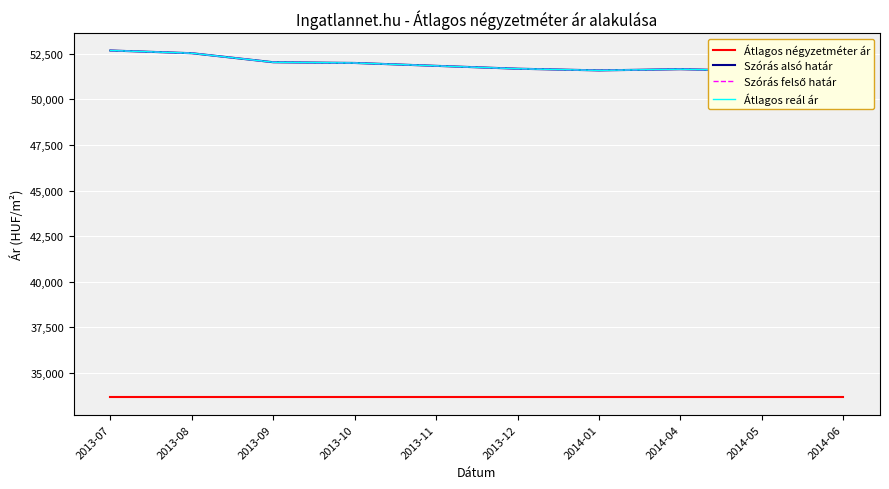

Reading left to right, what are all the values shown in this chart?

Átlagos négyzetméter ár: 33653	33653	33653	33653	33653	33653	33653	33653	33653	33653
Szórás alsó határ: 52683	52534	52039	51999	51841	51684	51592	51657	51566	51475
Szórás felső határ: 52683	52534	52039	51999	51841	51684	51592	51657	51566	51475
Átlagos reál ár: 52683	52534	52039	51999	51841	51684	51592	51657	51566	51475